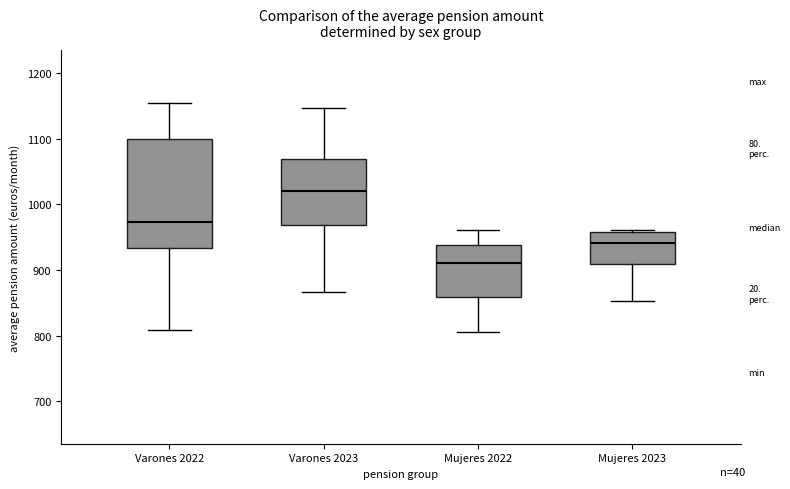

Reading left to right, transcribe this box plot: for each box, give where its median line is, the range the box spans, and where its two whiskers end, as read against the y-axis. The values are not printed on the chart, so give them approximately, as read against the axis.

Varones 2022: median 970, box 930 to 1100, whiskers 810 to 1160
Varones 2023: median 1020, box 970 to 1070, whiskers 870 to 1150
Mujeres 2022: median 910, box 860 to 940, whiskers 810 to 960
Mujeres 2023: median 940, box 910 to 960, whiskers 850 to 960 (just above the box's upper edge)